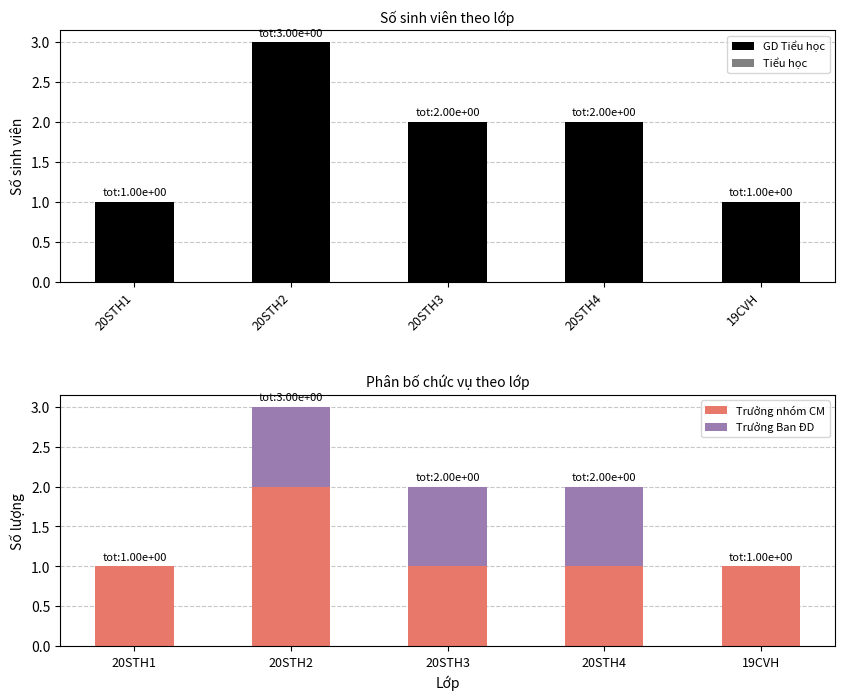

What is the lowest value of the Trưởng nhóm CM series?

1